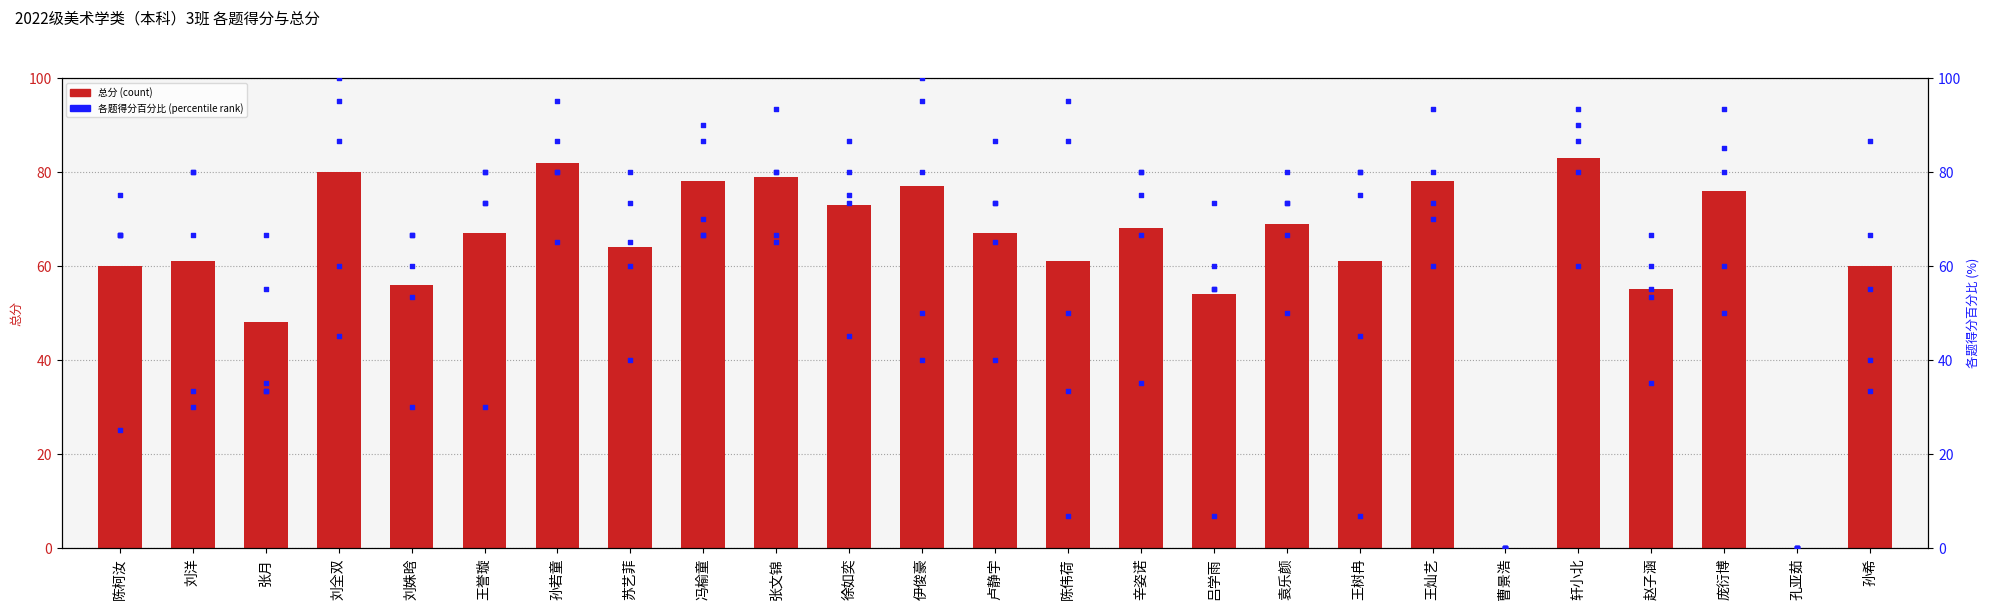

Is the value of 总分 at 刘姝晗 greater than the value of 一.(20分) at 孙若童?

No